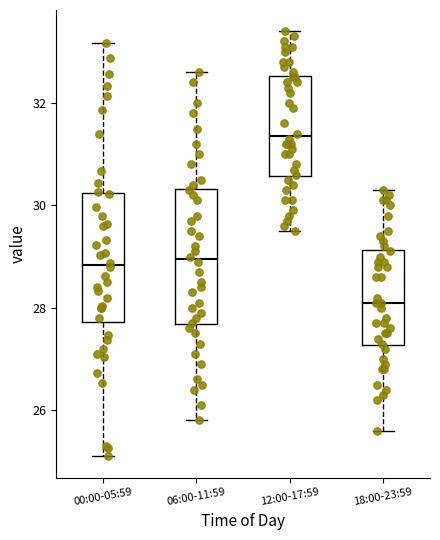

Where does the upper whisker of the box for 12:00-17:59 end on the y-axis? The values are not printed on the chart, so give them approximately, as read against the axis.

33.4